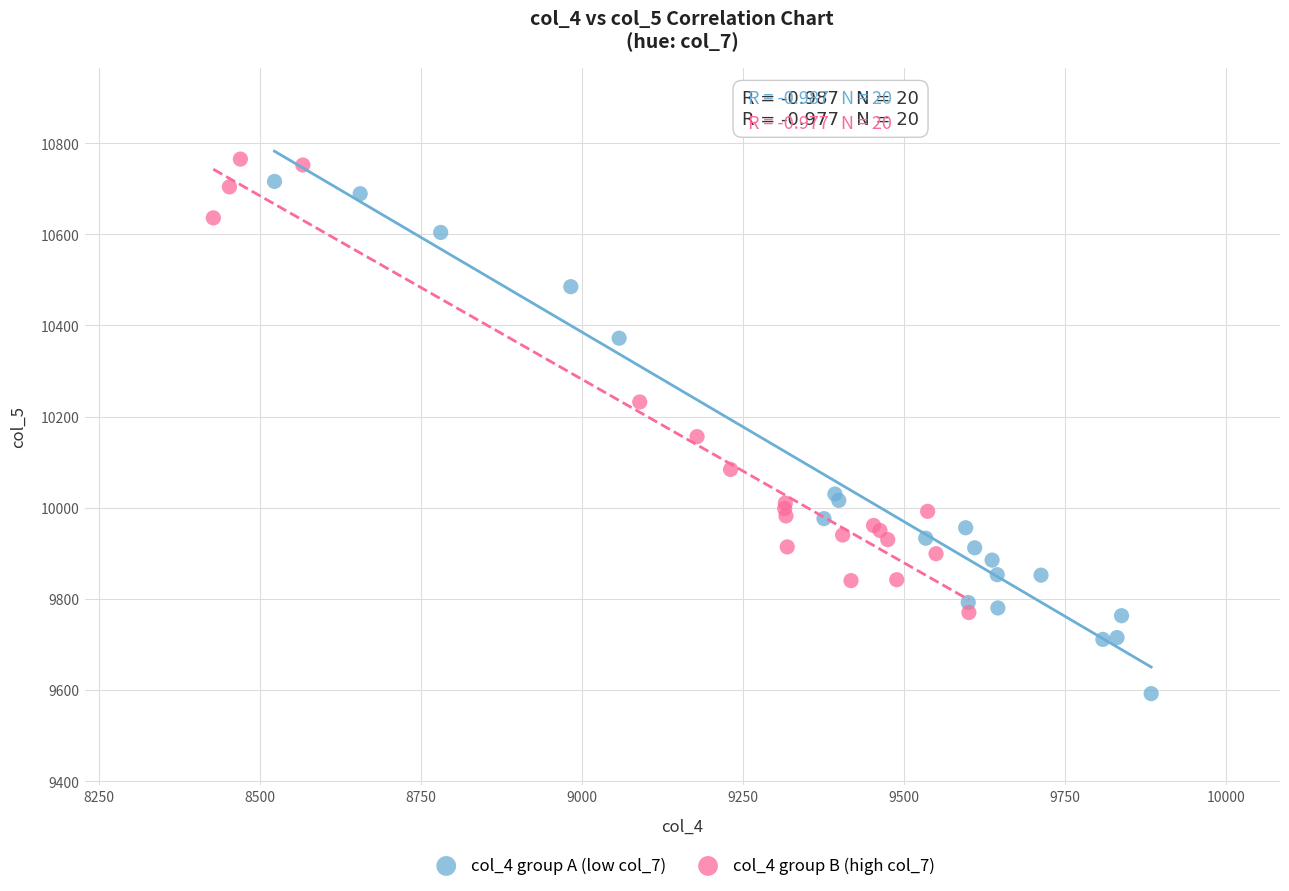

Which series contains the highest Y value?

col_4 group B (high col_7)